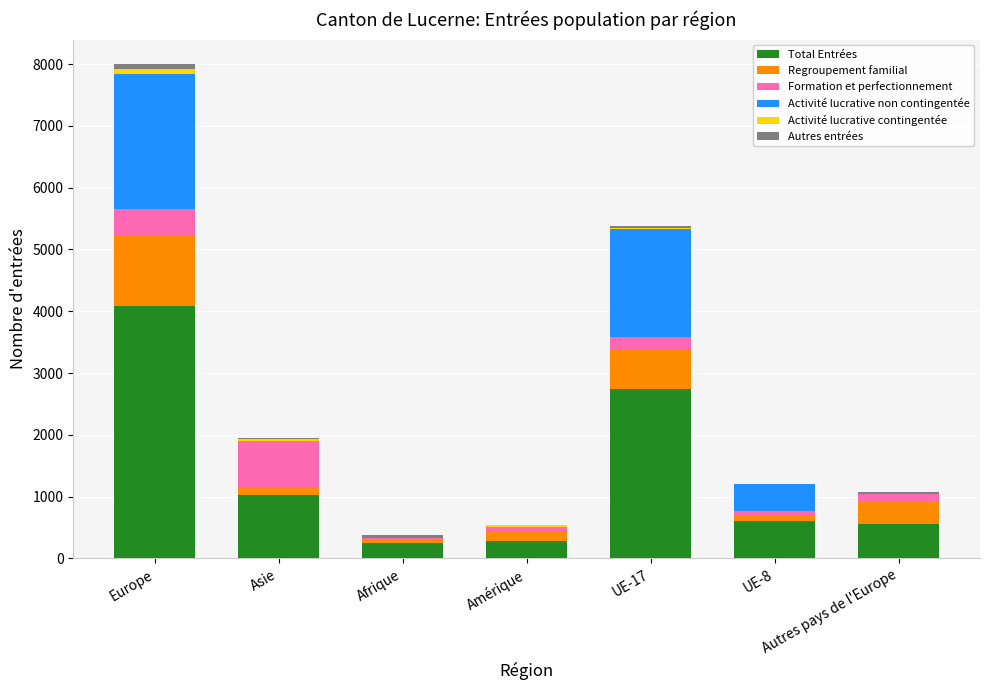

At which category is the sum across all series the highest?

Europe